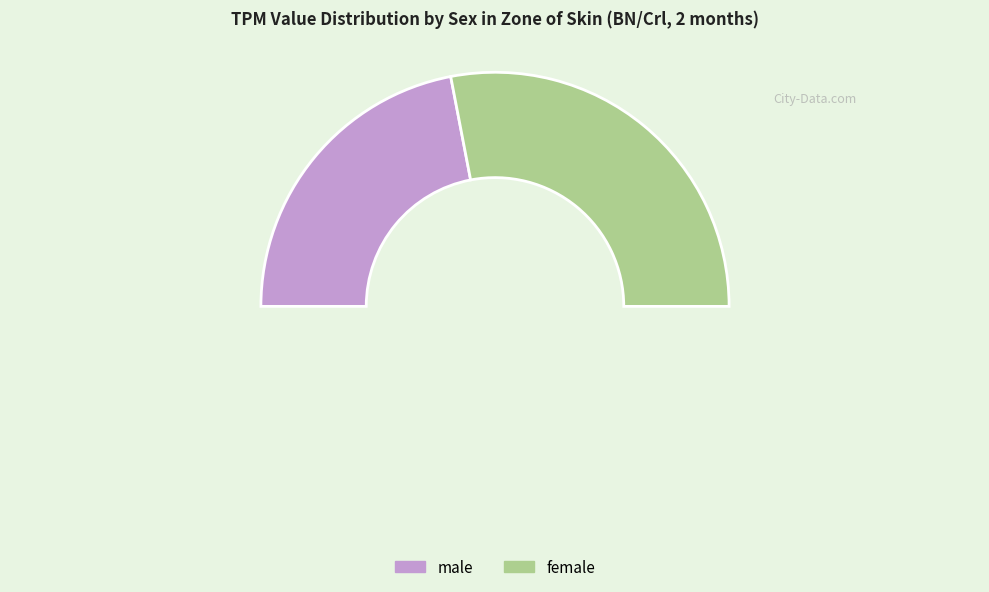

What is the difference between the highest and lowest values at male?

5.9